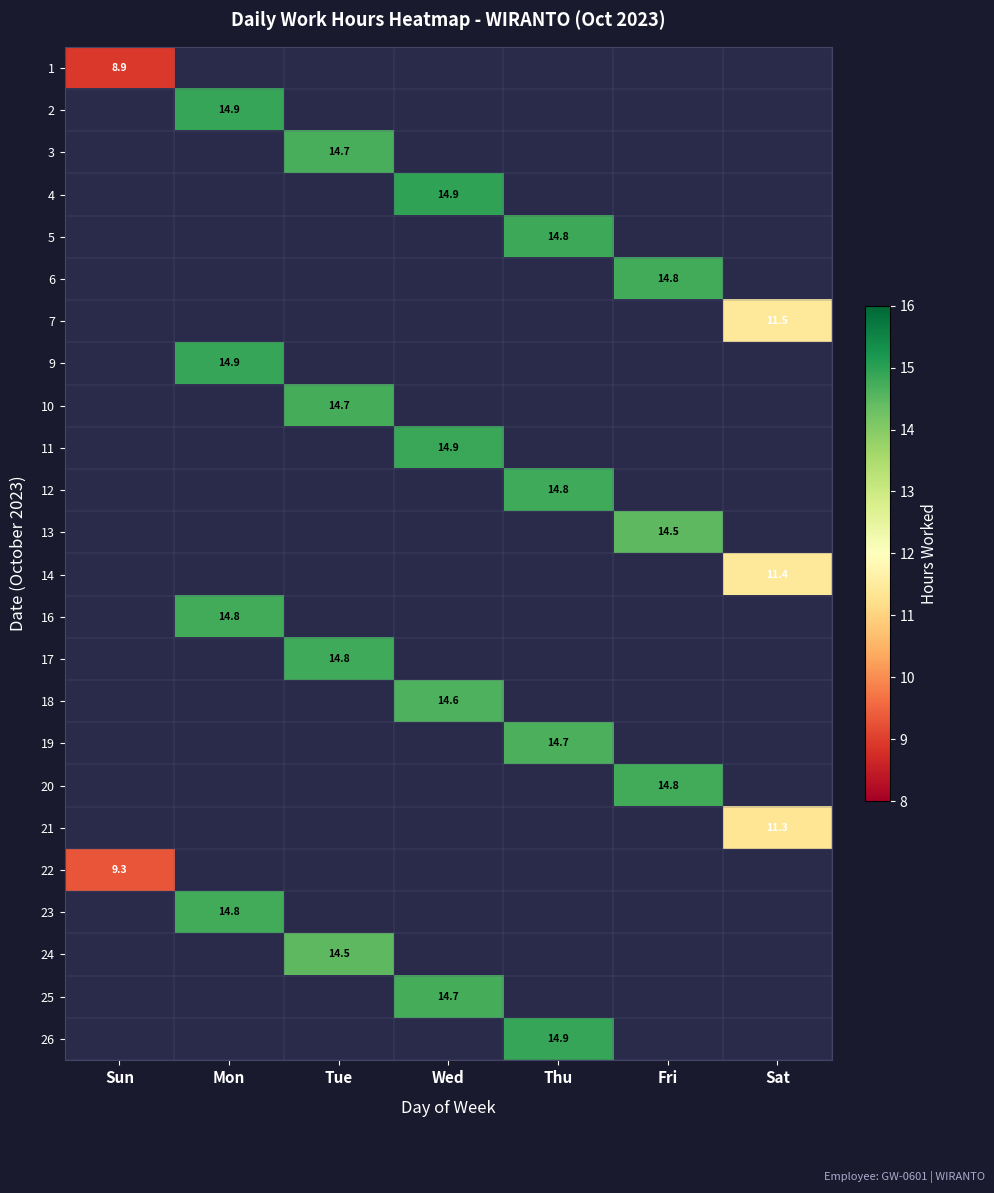

How many data points does each series have?

7